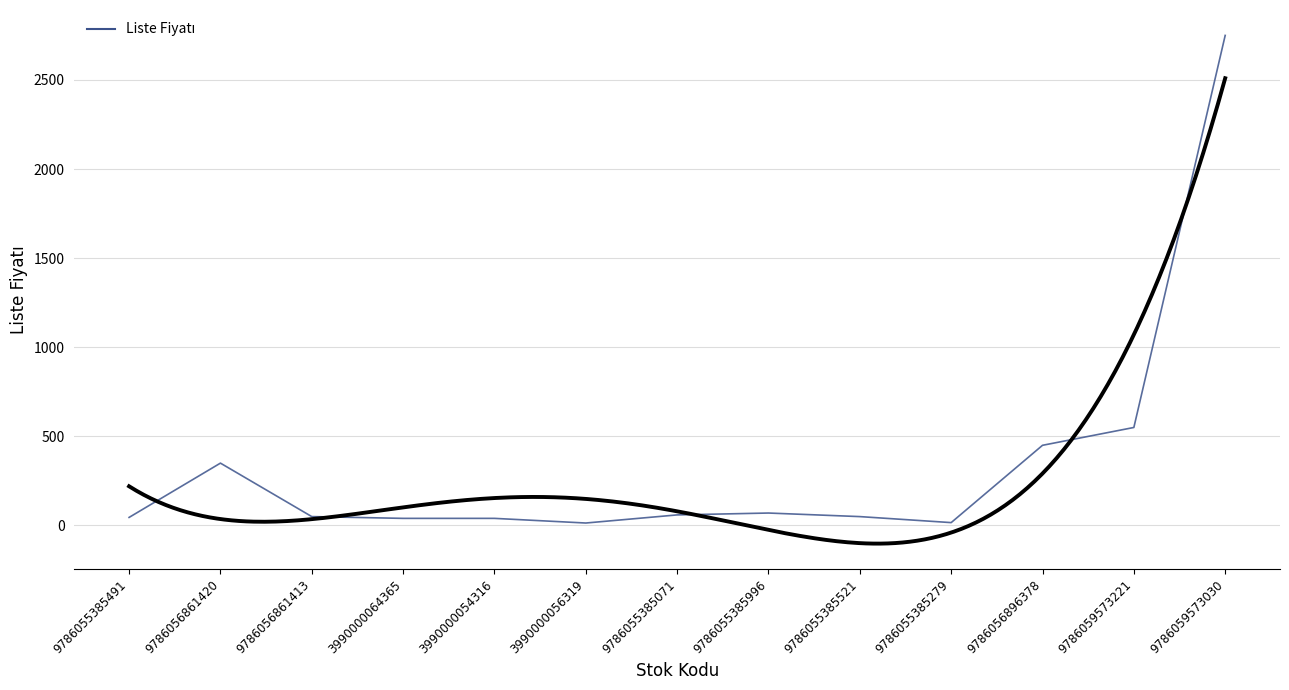

List the labels in order of value, largest first.

9786059573030, 9786059573221, 9786056896378, 9786056861420, 9786055385996, 9786055385071, 9786056861413, 9786055385521, 9786055385491, 3990000064365, 3990000054316, 9786055385279, 3990000056319